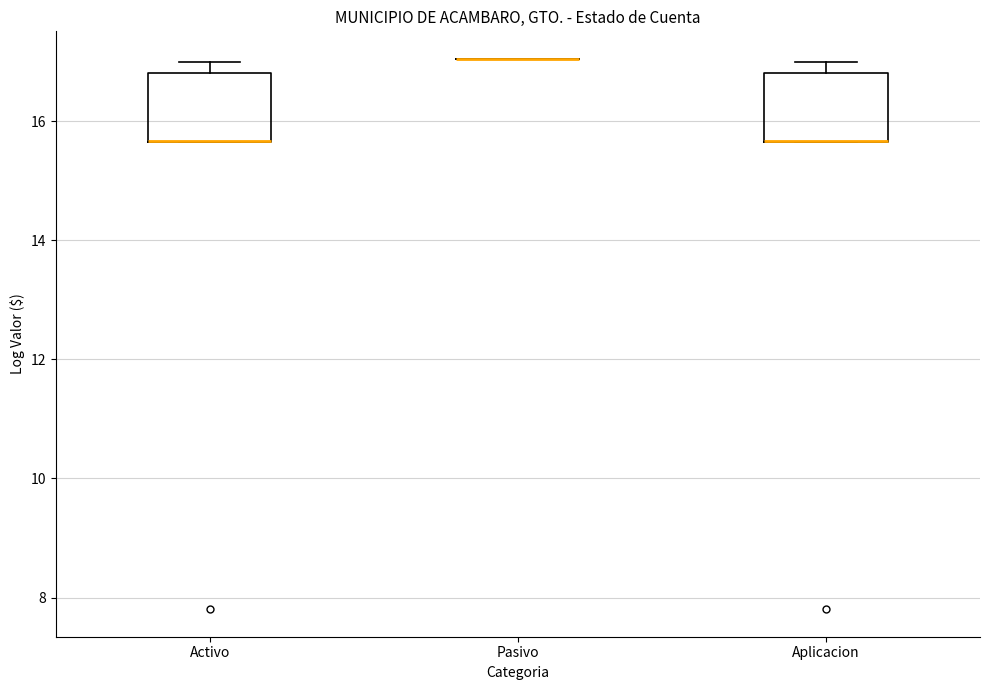

Reading left to right, transcribe this box plot: for each box, give where its median line is, the range the box spans, and where its two whiskers end, as read against the y-axis. The values are not printed on the chart, so give them approximately, as read against the axis.

Activo: median 15.6 (drawn on the box's lower edge), box 15.6 to 16.8, whiskers 15.6 to 17.0
Pasivo: box collapsed to a line at 17.0, whiskers 17.0 to 17.0
Aplicacion: median 15.6 (drawn on the box's lower edge), box 15.6 to 16.8, whiskers 15.6 to 17.0